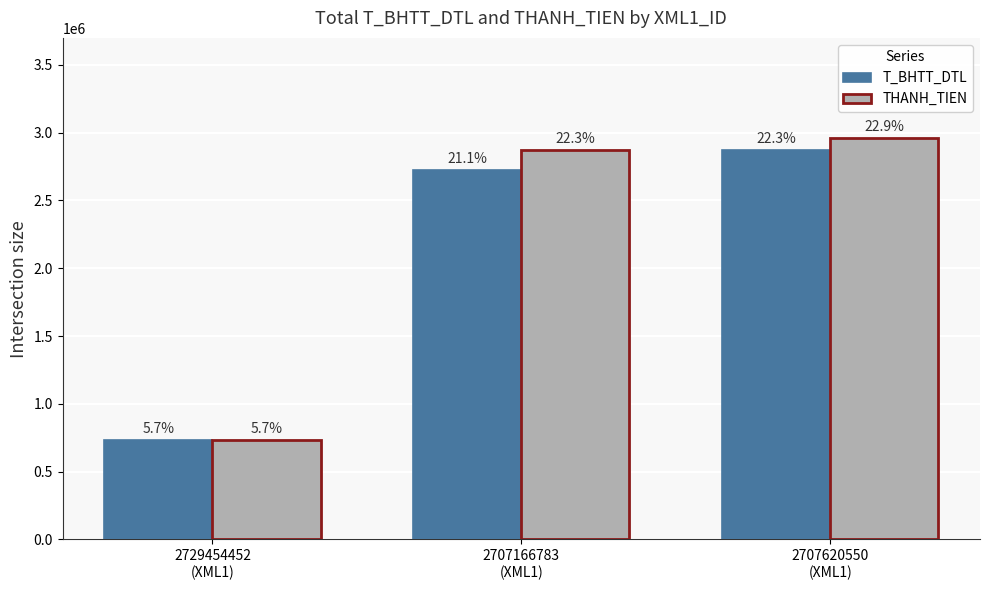

What are all the series names shown in the legend?

T_BHTT_DTL, THANH_TIEN